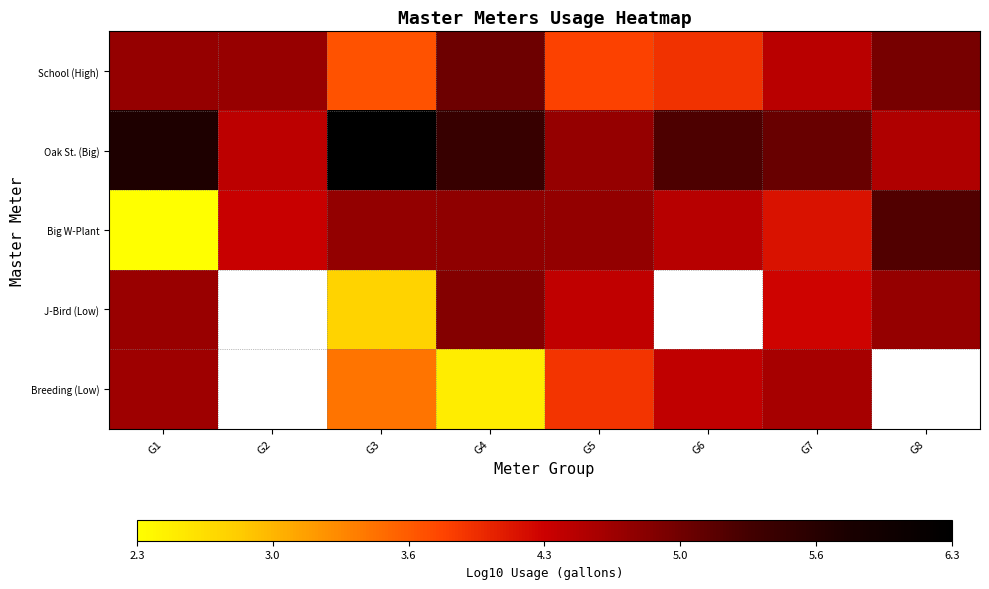

Rank the series at G3 from lowest to highest value.

J-Bird (Low), Breeding (Low), School (High), Big W-Plant, Oak St. (Big)